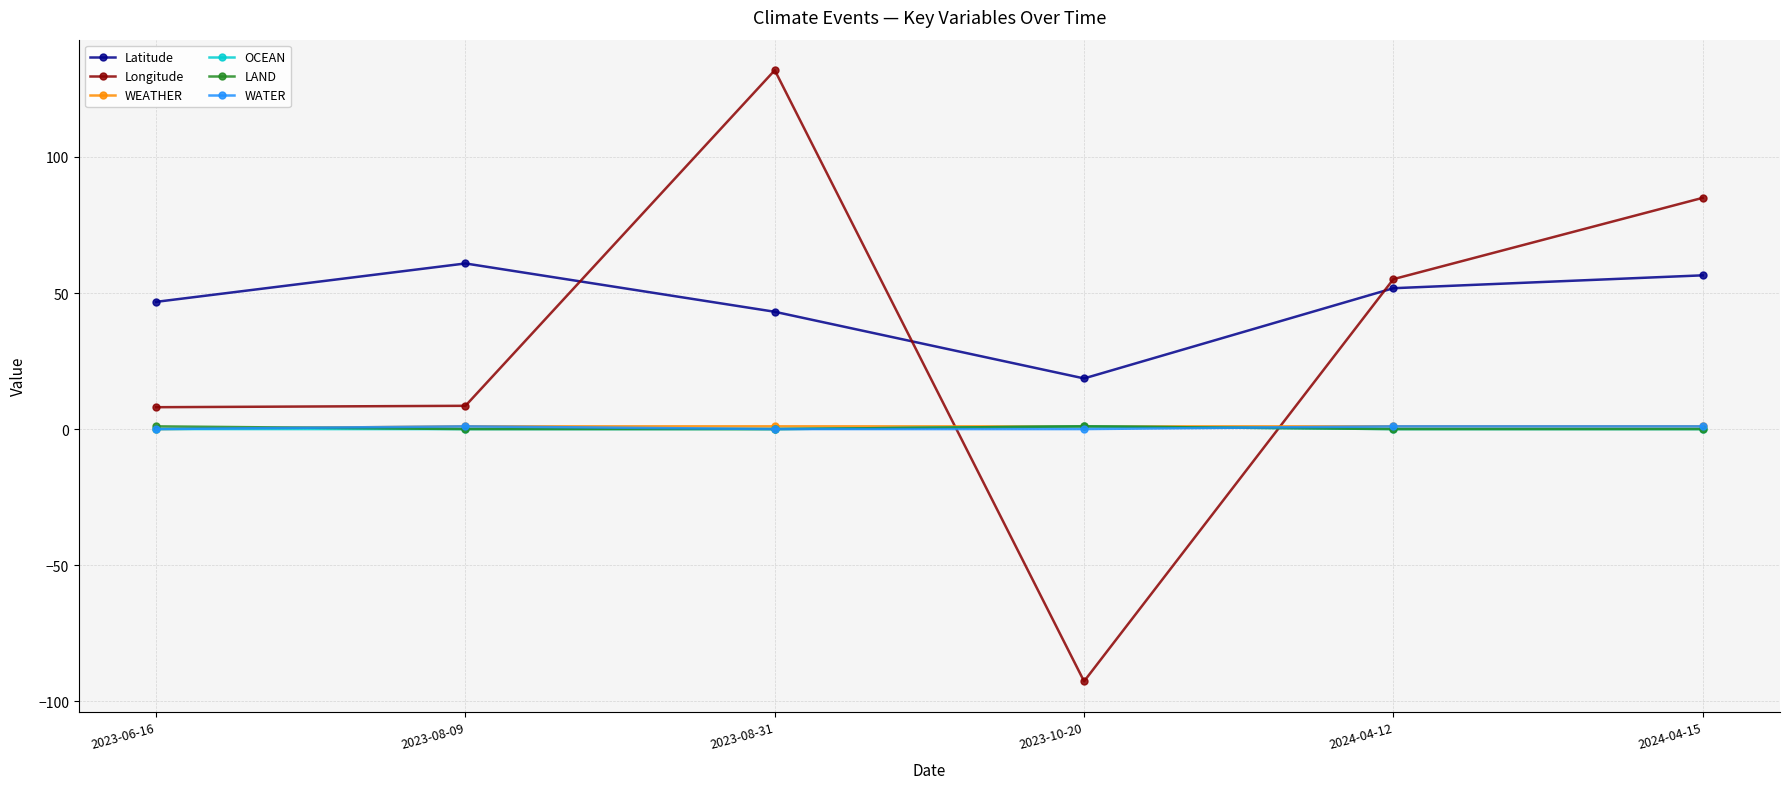

True or false: Latitude has more than 2 interior local peaks.

False